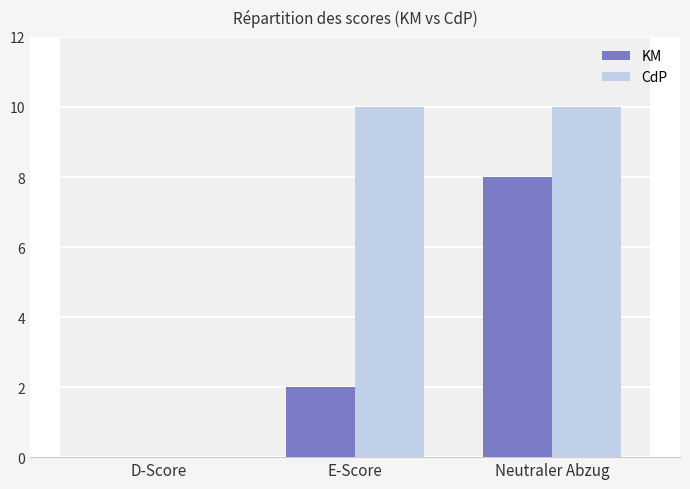

What is the greatest value displayed?

10